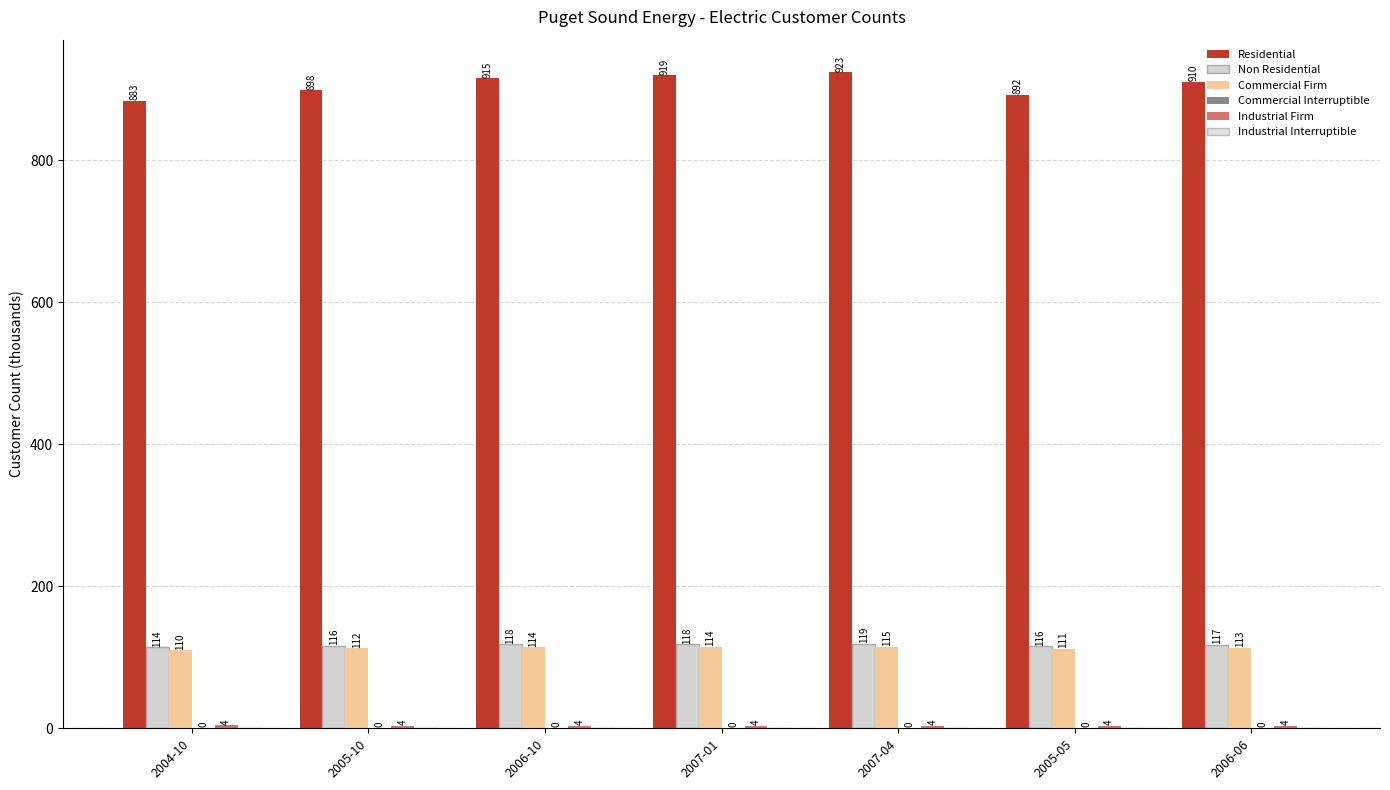

Are the bars grouped side by side (vs. stacked)?

Yes